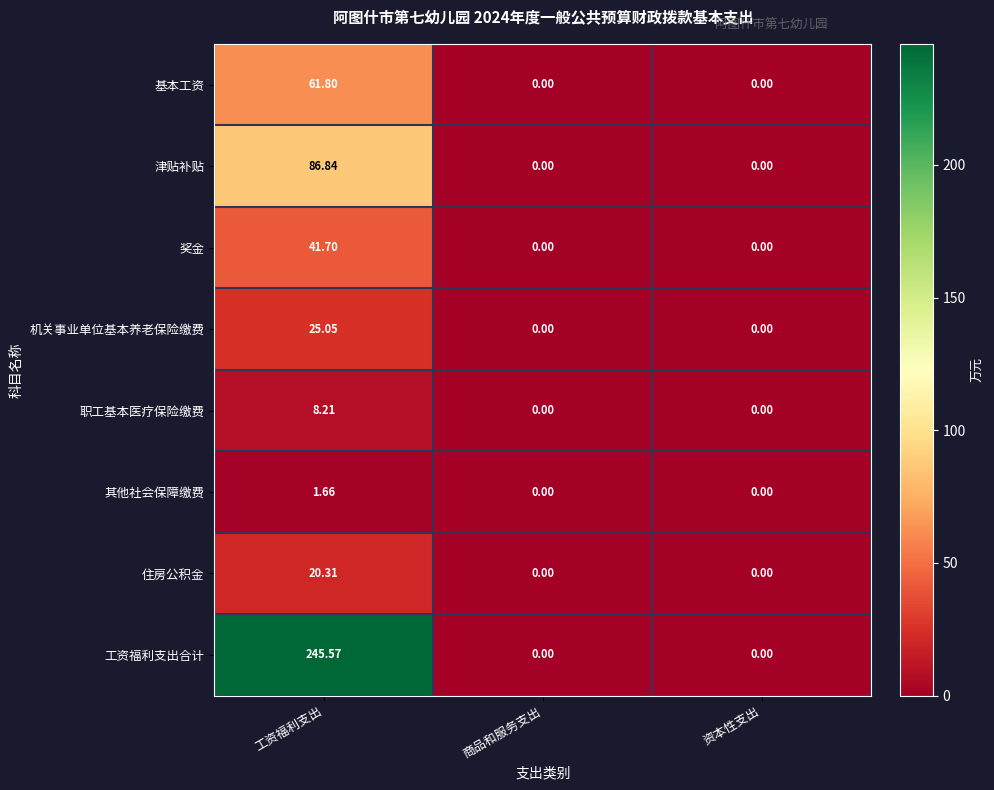

Between 工资福利支出 and 商品和服务支出, which series saw the biggest shift?

工资福利支出合计